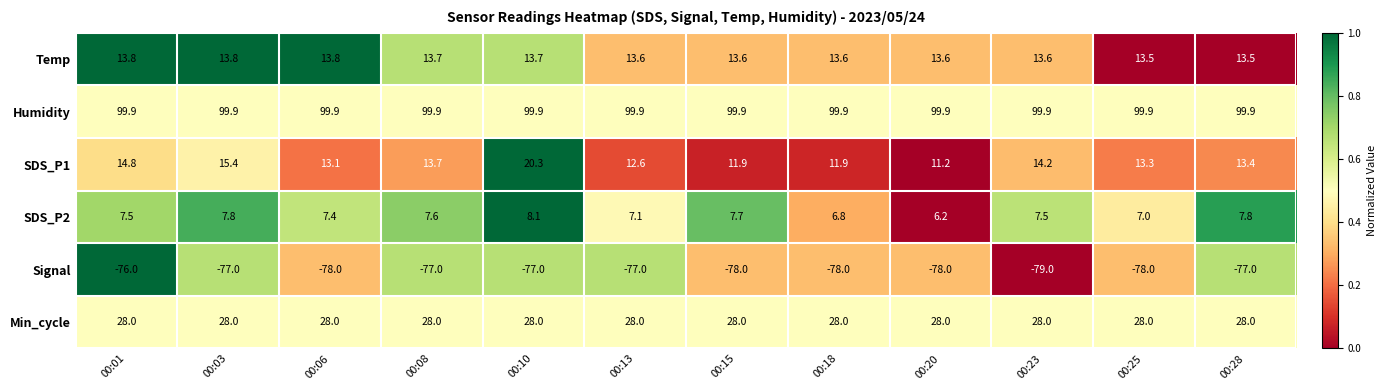

True or false: Min_cycle has a value of 46.5 at 00:08.

False